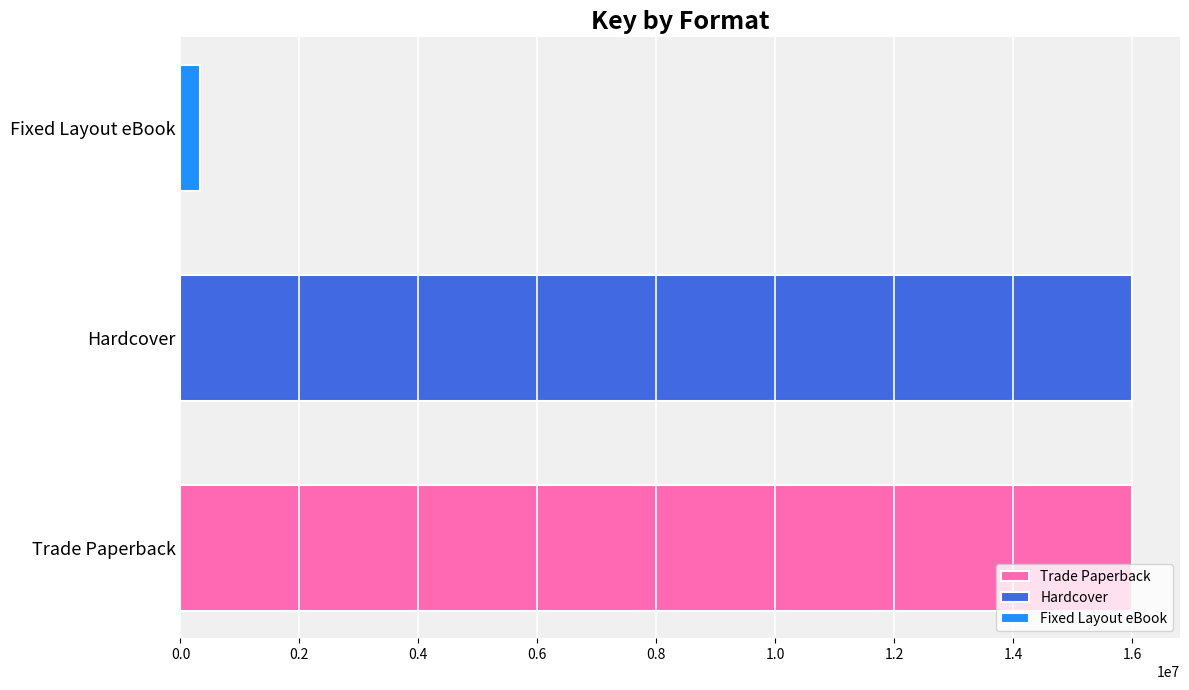

Is it true that the value at Hardcover is 16007351?

True